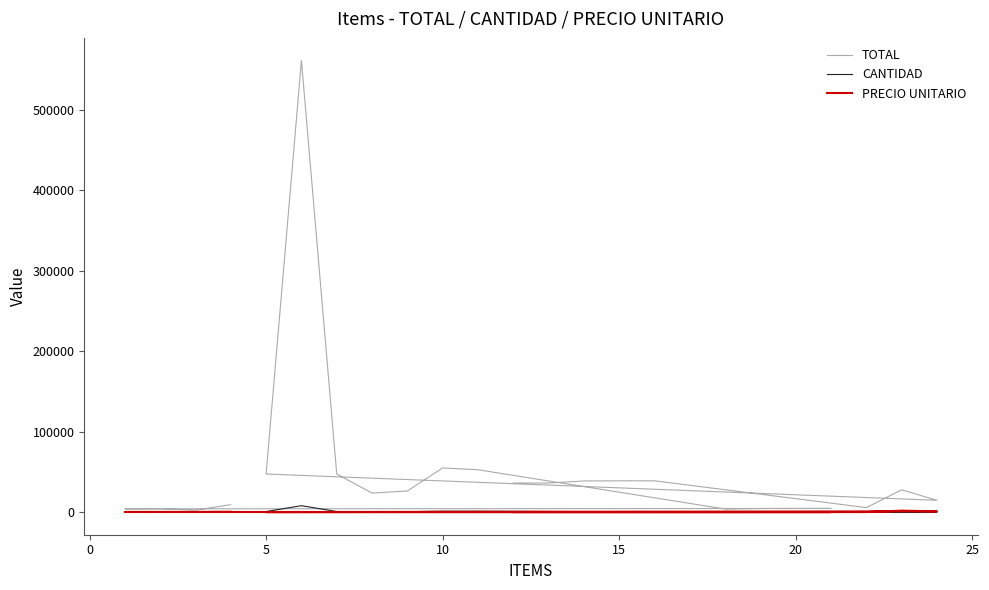

How many interior local peaks does the CANTIDAD series have?

1